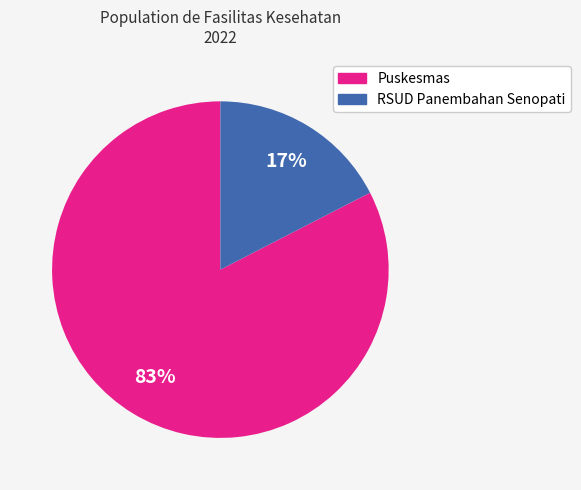

To the nearest percent, what is the average slice percentage?

50%